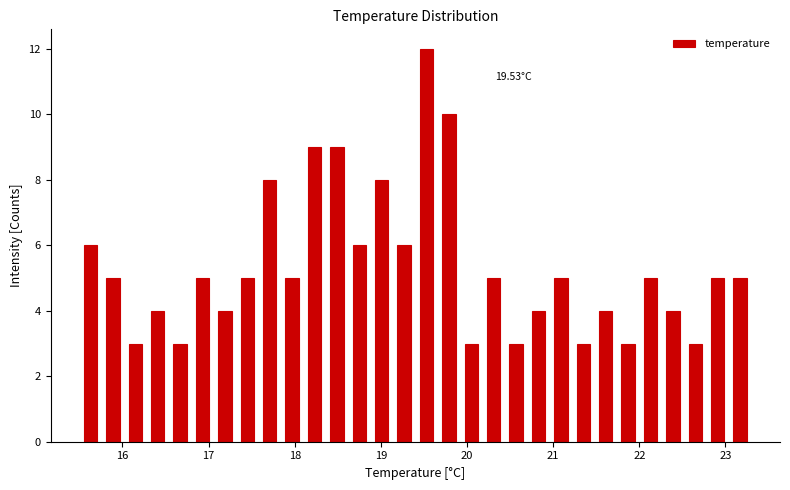

Read against the x-axis, roughly where is the centre of the tallest bar?

19.5